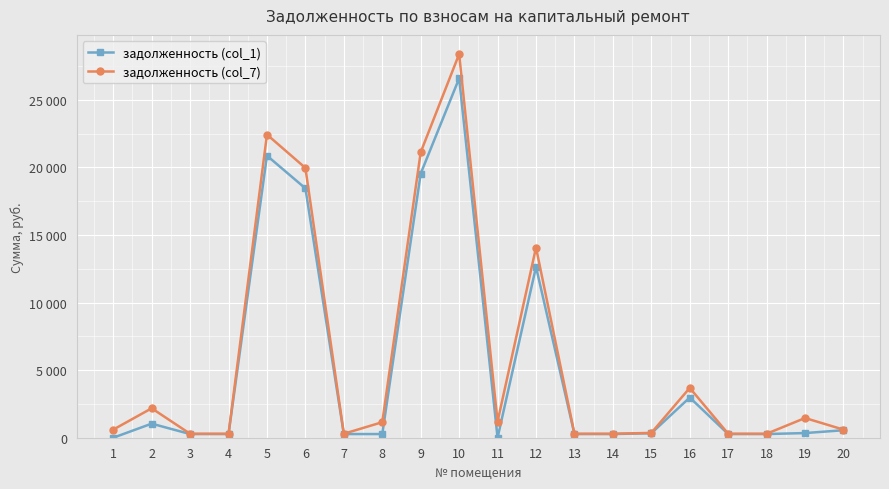

Reading left to right, extract all data points from this chart.

задолженность (col_1): 0.0	1040.2	271.6	271.6	20864.5	18446.7	271.6	271.6	19538.7	26583.8	0.0	12636.2	271.6	271.6	330.3	2973.1	271.6	271.6	344.3	554.5
задолженность (col_7): 598.7	2177.5	292.9	292.9	22424.8	19958.2	292.9	1150.4	21118.0	28380.0	1197.5	14067.0	292.9	292.9	356.2	3685.5	292.9	292.9	1458.0	598.7